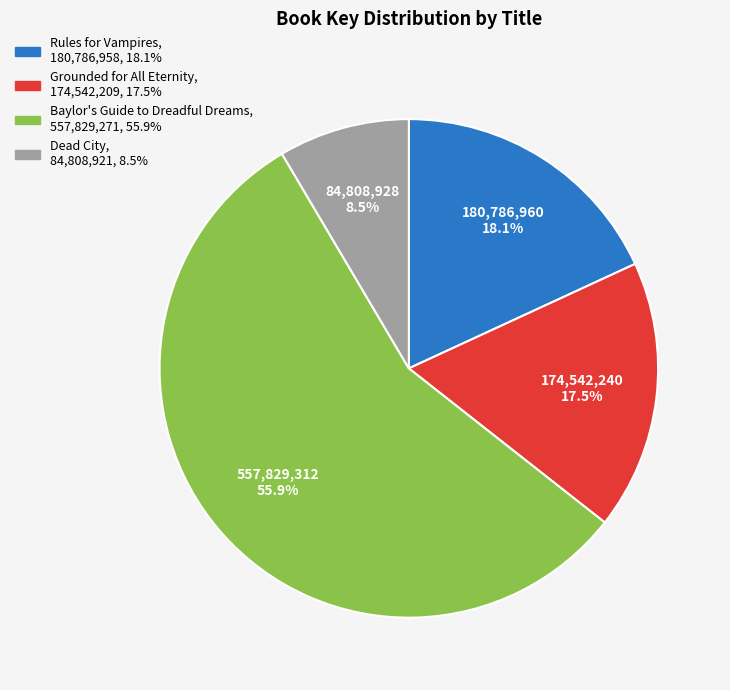

Does Grounded for All Eternity represent more than half of the total?

No